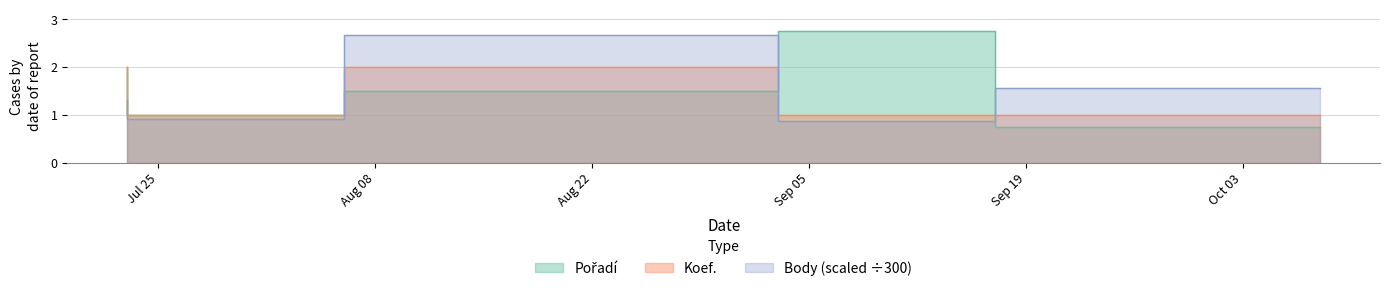

At 2016-09-03, list the series in order from smallest to largest.

Pořadí, Koef., Body